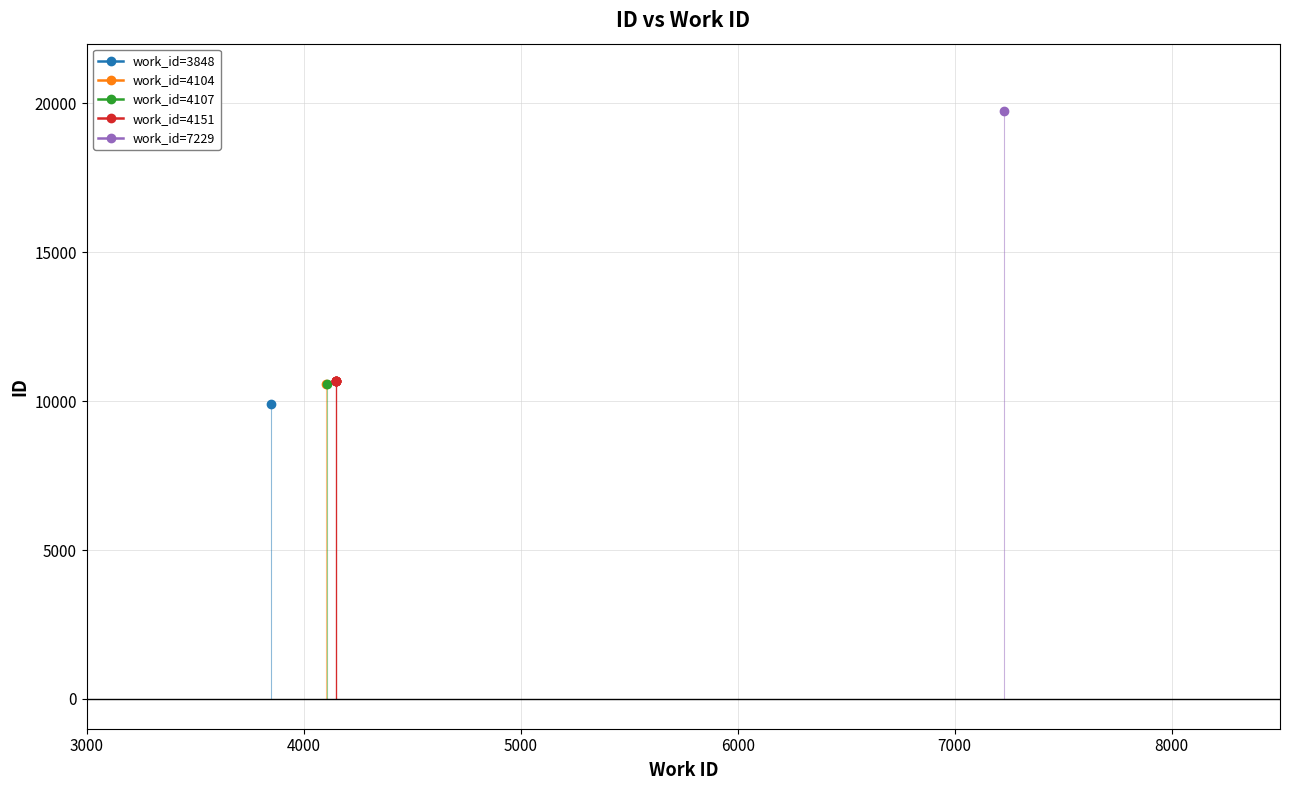

Between 3000 and 8000, which is larger?

8000